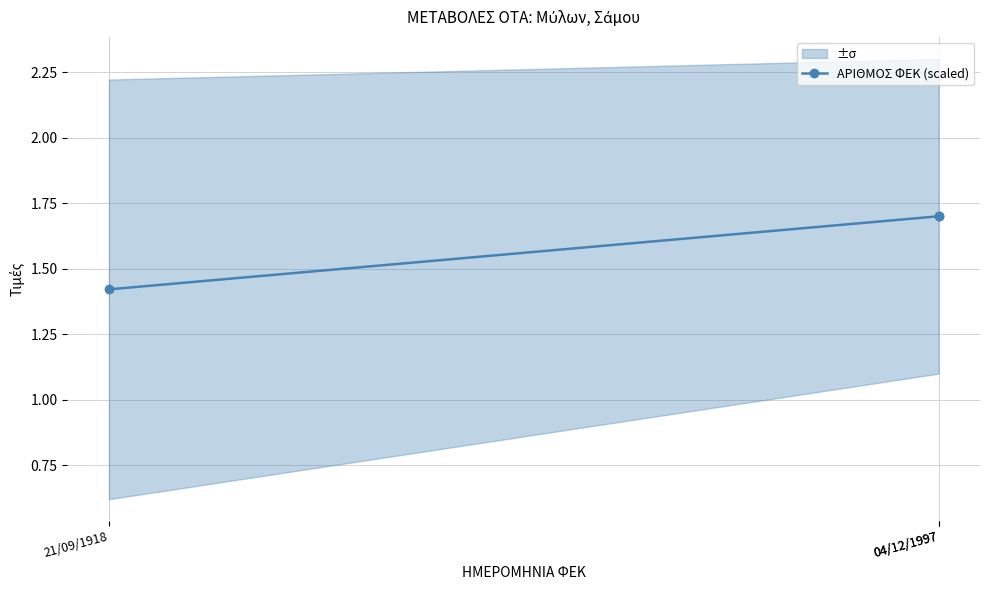

What is the average value?

1.6